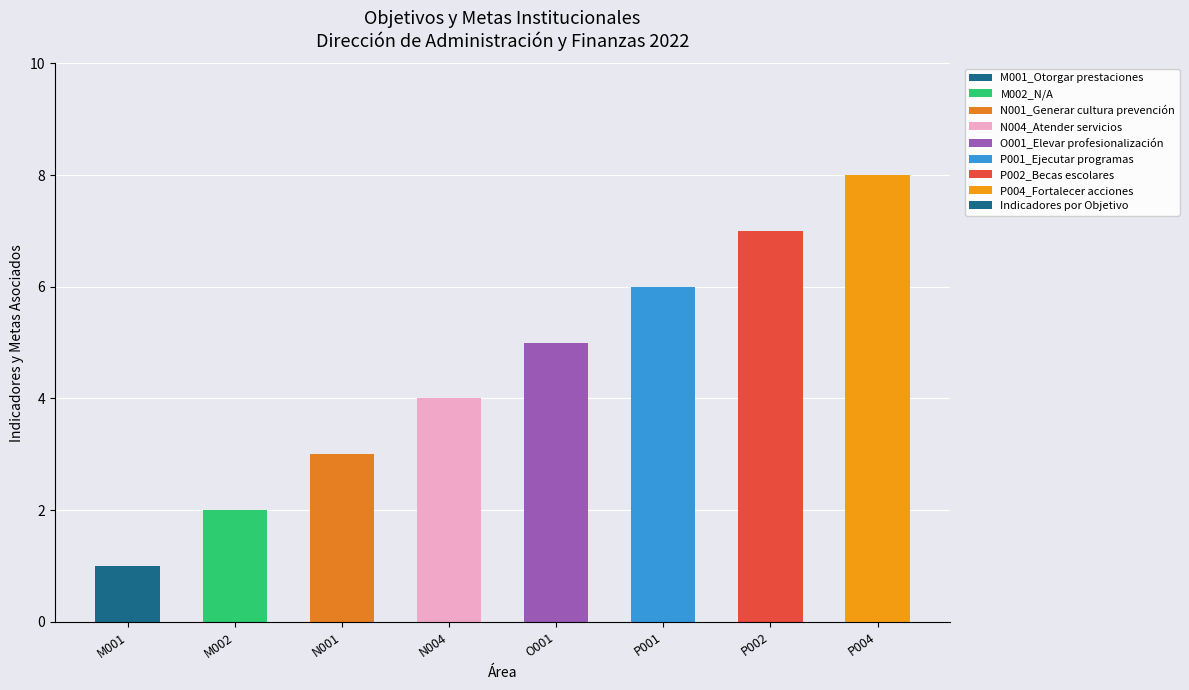

List the labels in order of value, smallest first.

M001, M002, N001, N004, O001, P001, P002, P004